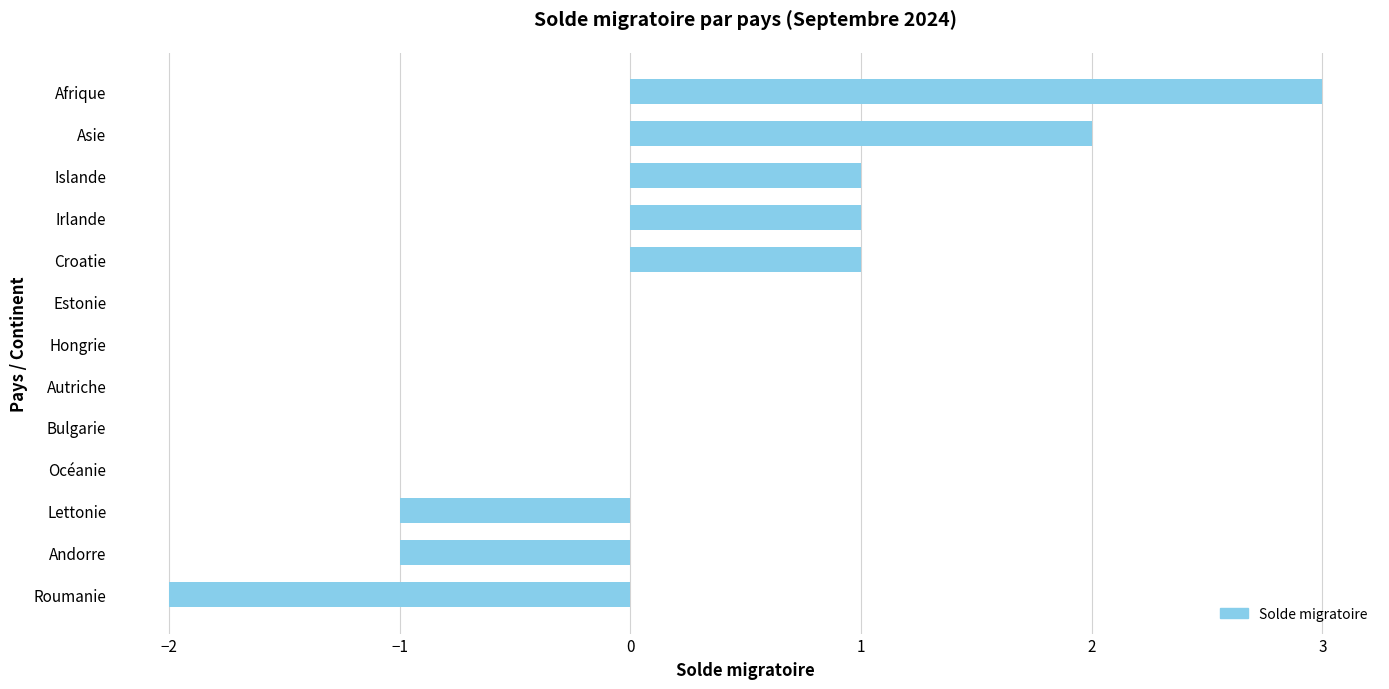

Reading bottom to top, transcribe all the data shown in this chart.

Roumanie=-2	Andorre=-1	Lettonie=-1	Océanie=0	Bulgarie=0	Autriche=0	Hongrie=0	Estonie=0	Croatie=1	Irlande=1	Islande=1	Asie=2	Afrique=3